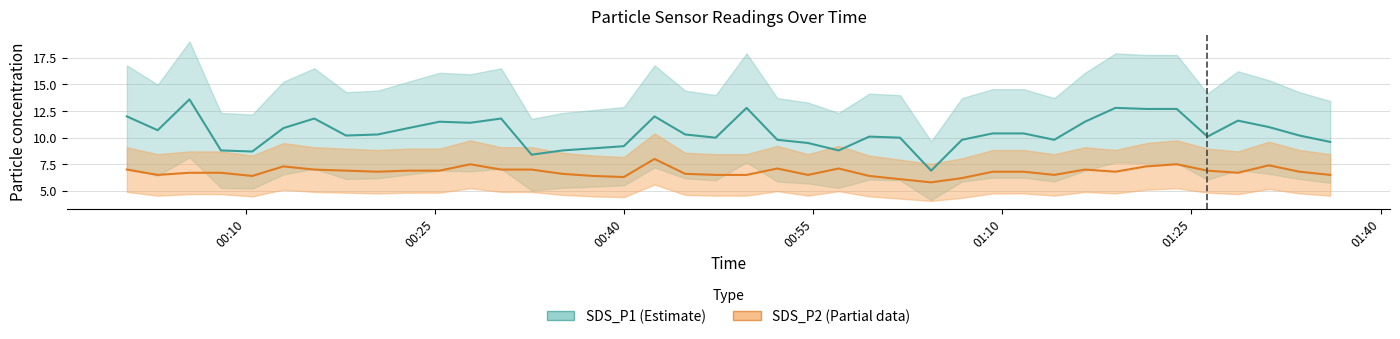

Which category has the lowest value in the SDS_P1 series?

2023/03/11 01:04:21